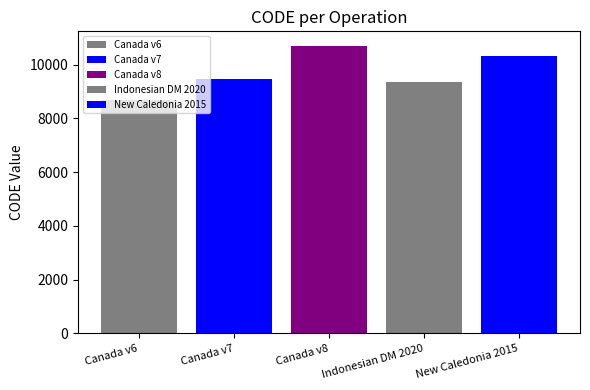

Reading left to right, extract all data points from this chart.

8676	9483	10707	9375	10323